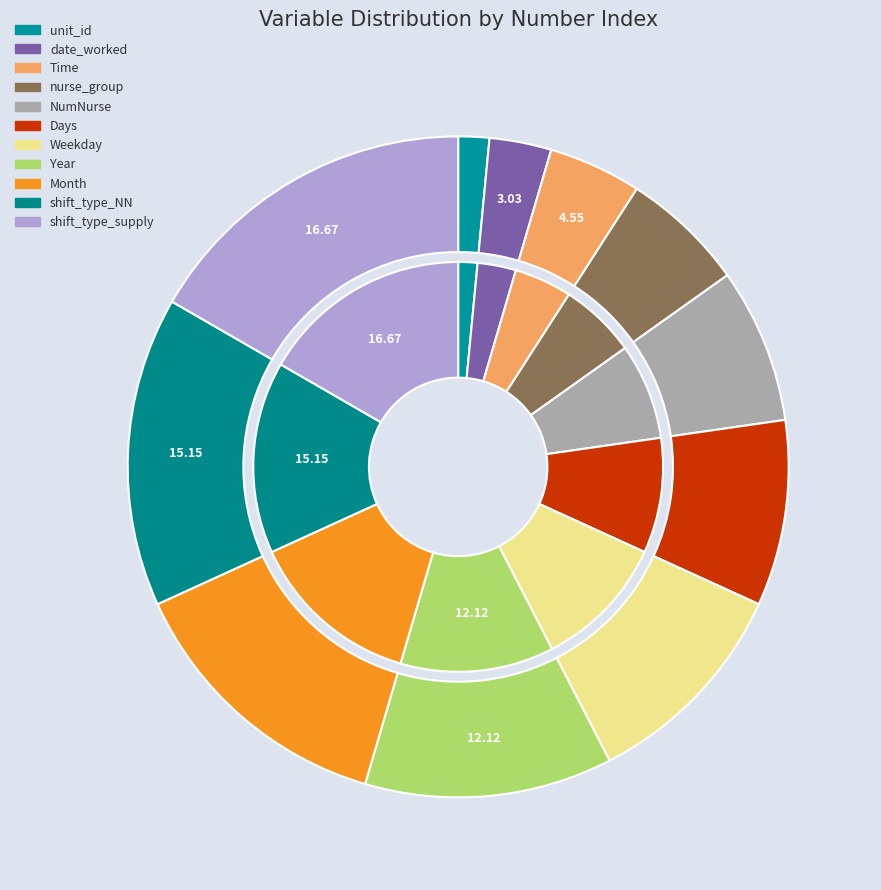

Is there any slice that represents more than half of the pie?

No